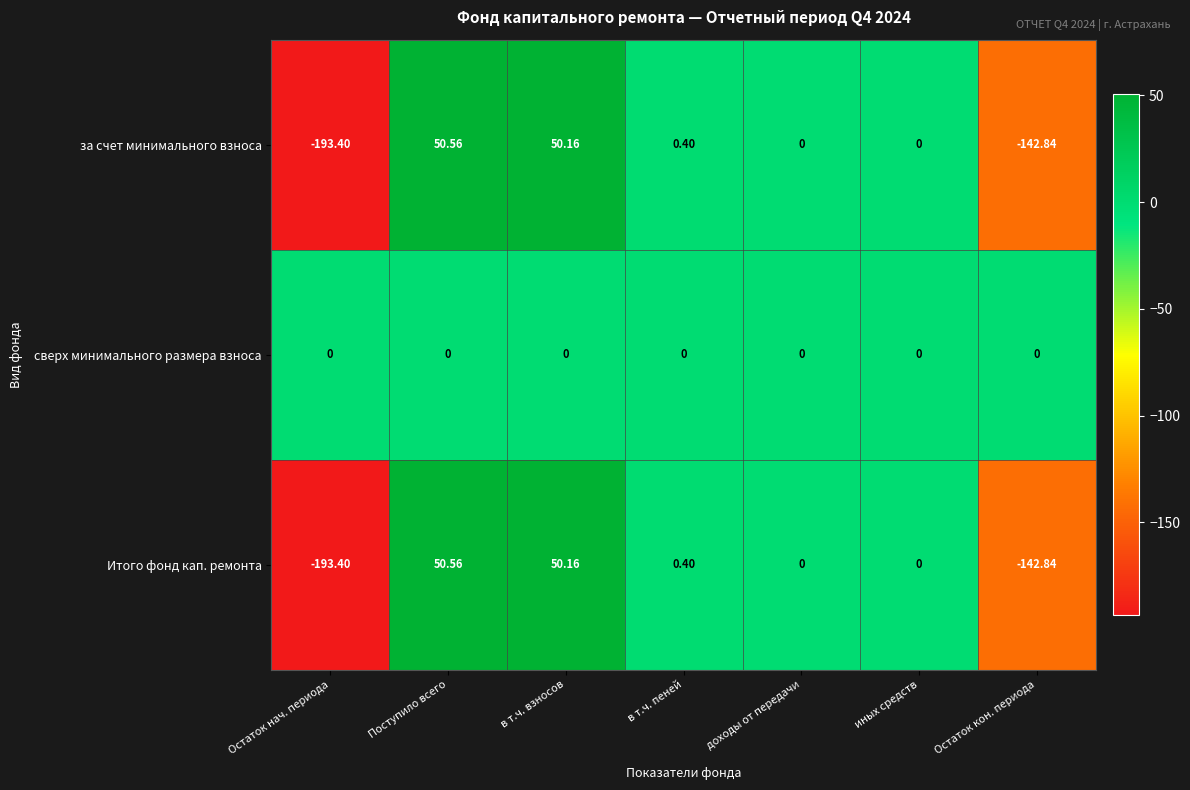

Which series has the largest total across all categories?

сверх минимального размера взноса